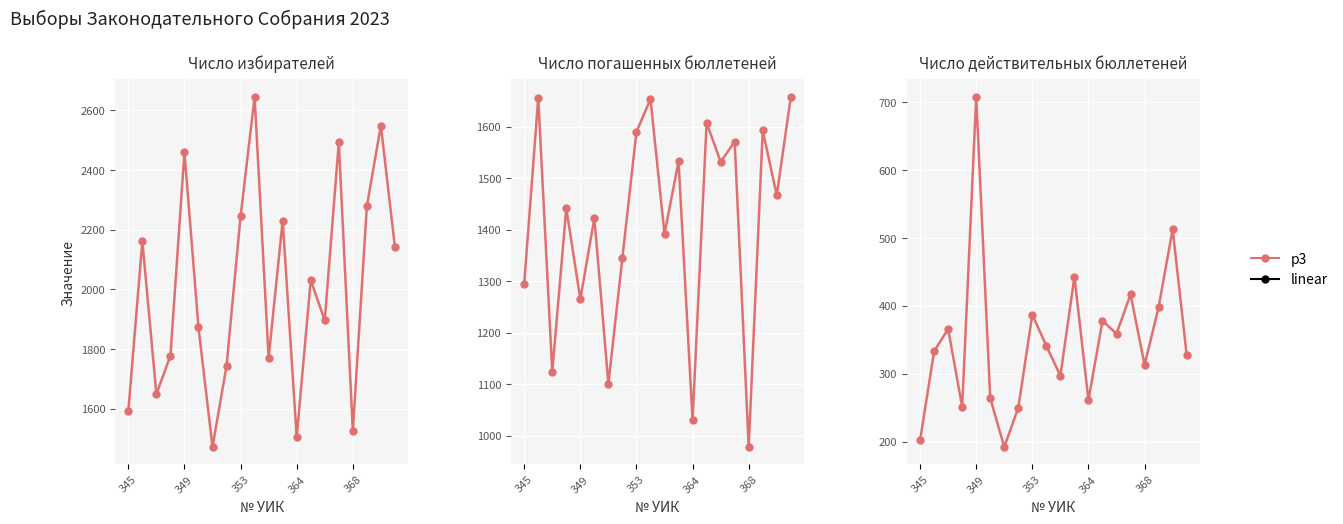

Does the chart display data point markers on the line(s)?

Yes